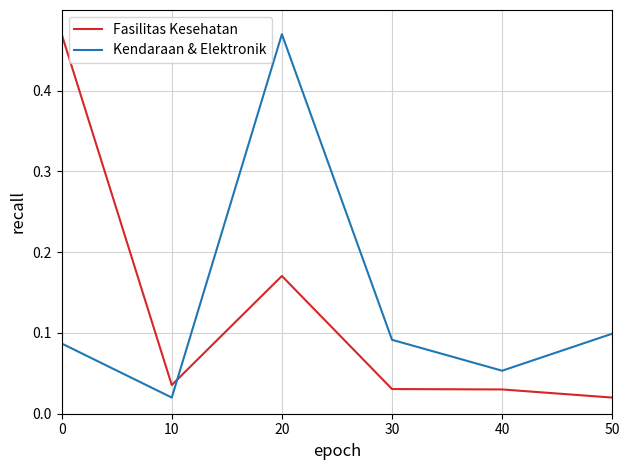

What is the difference between the highest and lowest values at 0?

0.4